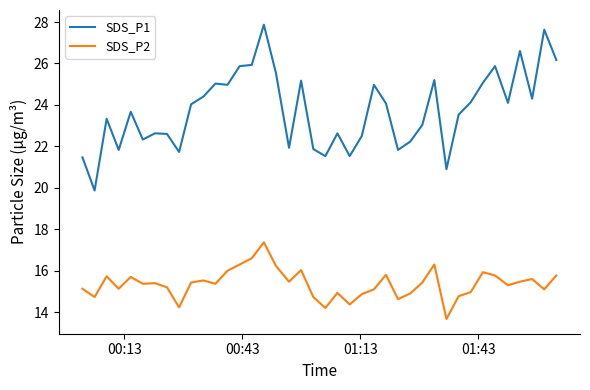

In SDS_P2, how many points are higher than both neighbors (excluding endpoints)?

11